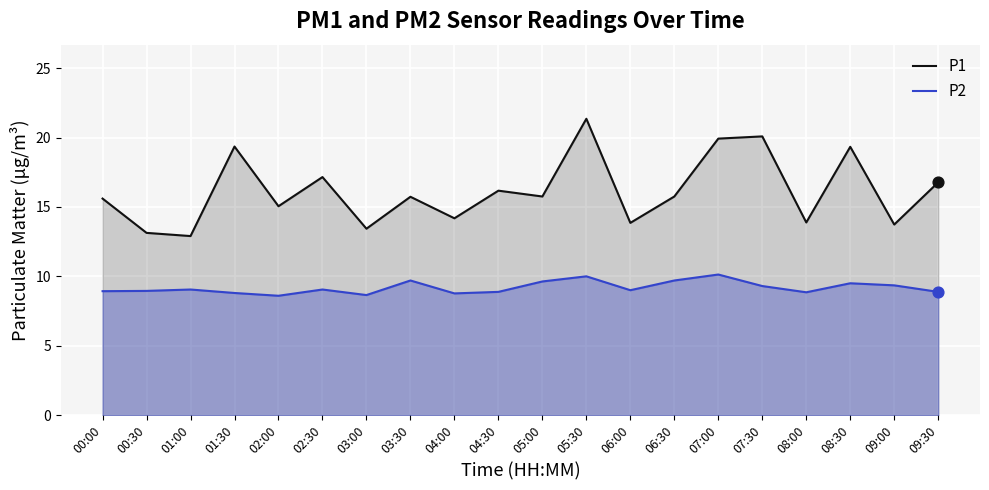

At how many categories does at least one series exceed 15?

13